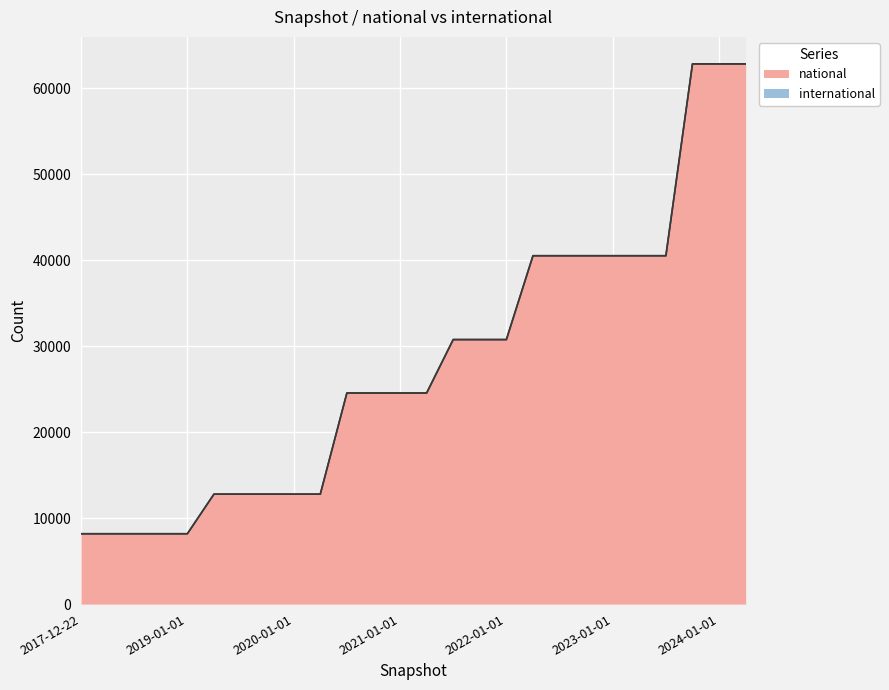

Rank the categories by value from highest to lowest.

2023-10-01, 2024-01-01, 2024-04-01, 2022-04-01, 2022-07-01, 2022-10-01, 2023-01-01, 2023-04-01, 2023-07-01, 2021-07-01, 2021-10-01, 2022-01-01, 2020-07-01, 2020-10-01, 2021-01-01, 2021-04-01, 2019-04-06, 2019-07-01, 2019-10-09, 2020-01-01, 2020-04-01, 2017-12-22, 2018-04-09, 2018-07-11, 2018-09-28, 2019-01-01